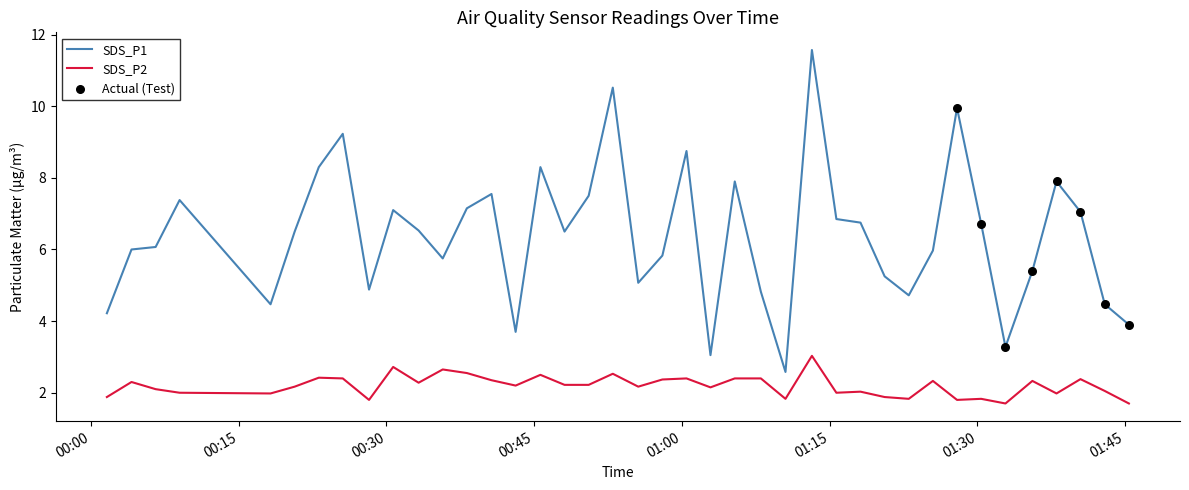

Which series has the largest total across all categories?

SDS_P1